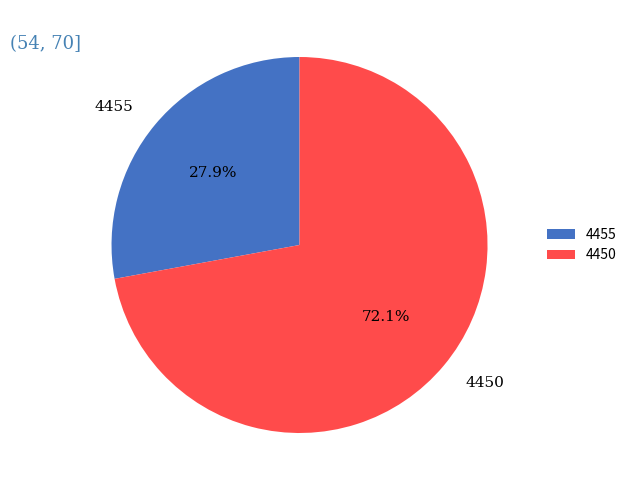

How many slices are in this pie chart?

2